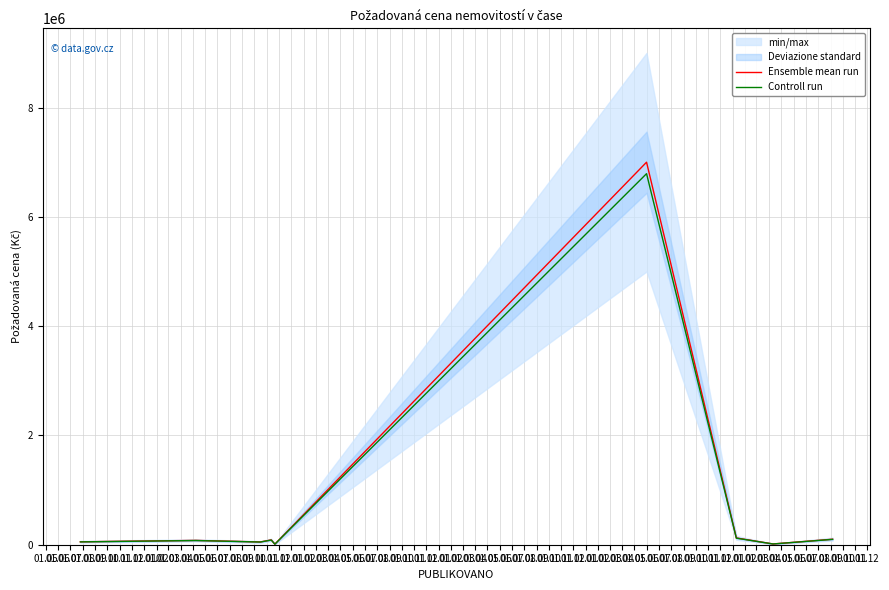

At which category does the chart reach its minimum across all series?

01.09